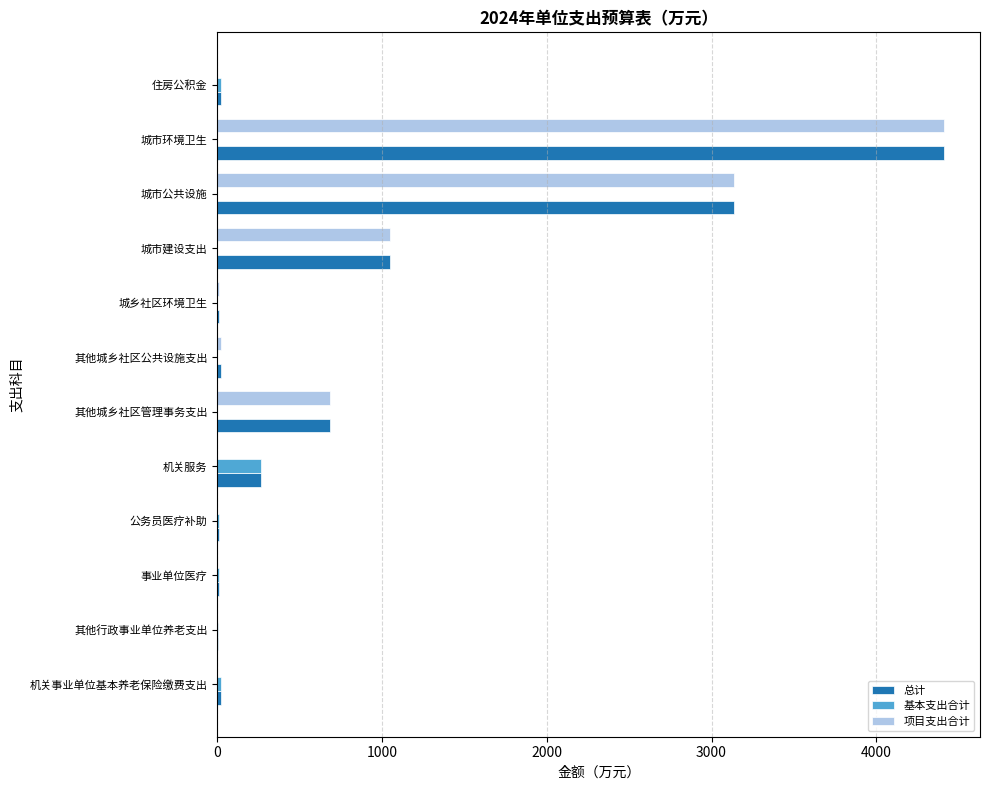

Is the value of 总计 at 城市环境卫生 greater than the value of 项目支出合计 at 其他城乡社区管理事务支出?

Yes